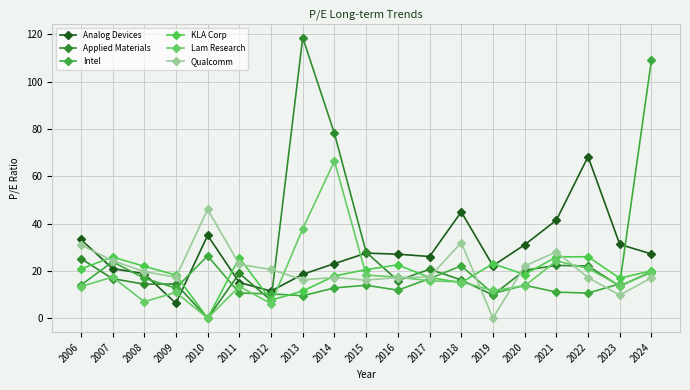

What is the sum of the Lam Research values at 2009 and 2011?

24.3